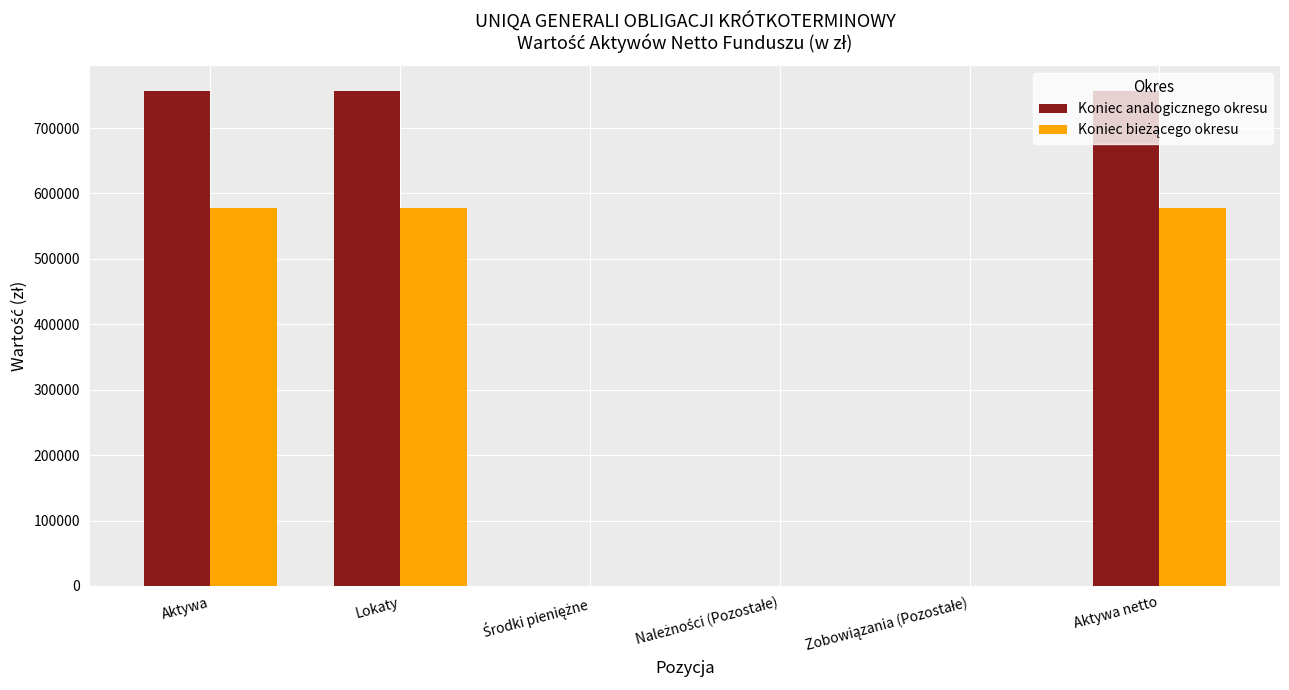

What is the greatest value displayed?

756967.3